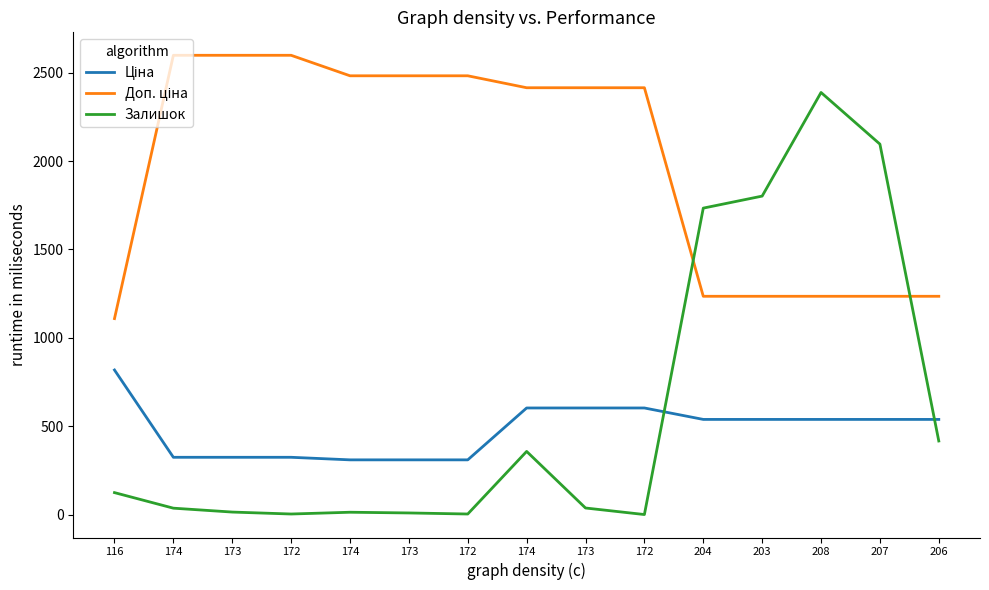

Does the chart have visible grid lines?

No